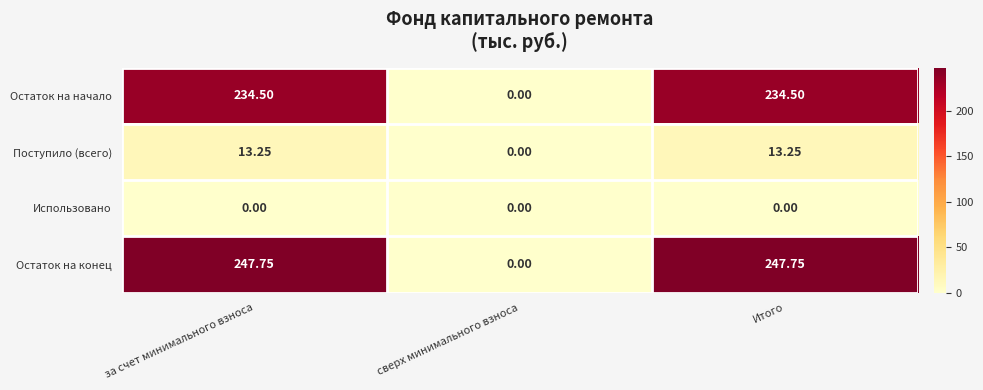

How many distinct data groups are displayed?

4